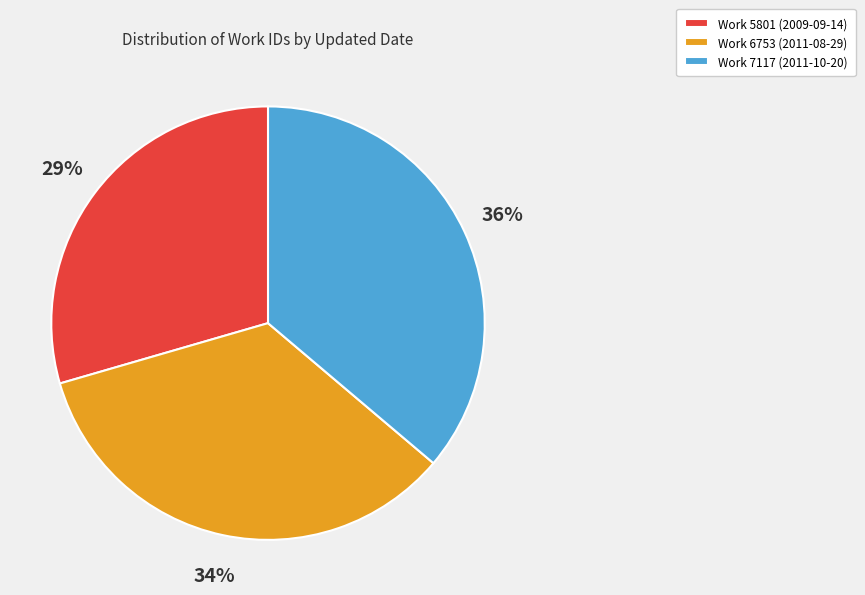

How many slices are in this pie chart?

3